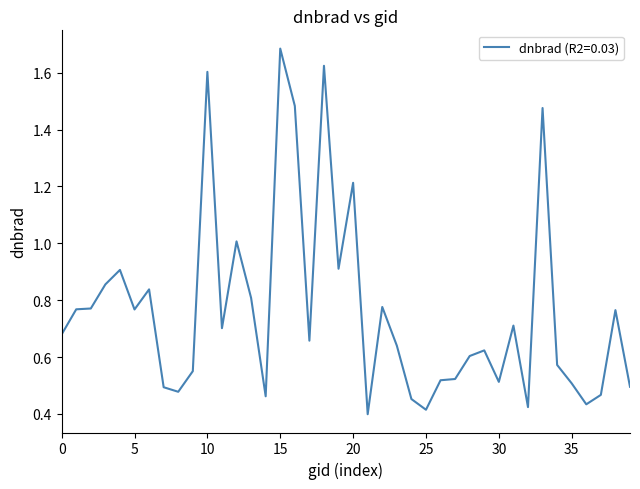

Reading left to right, extract all data points from this chart.

0.7	0.8	0.8	0.9	0.9	0.8	0.8	0.5	0.5	0.6	1.6	0.7	1.0	0.8	0.5	1.7	1.5	0.7	1.6	0.9	1.2	0.4	0.8	0.6	0.5	0.4	0.5	0.5	0.6	0.6	0.5	0.7	0.4	1.5	0.6	0.5	0.4	0.5	0.8	0.5